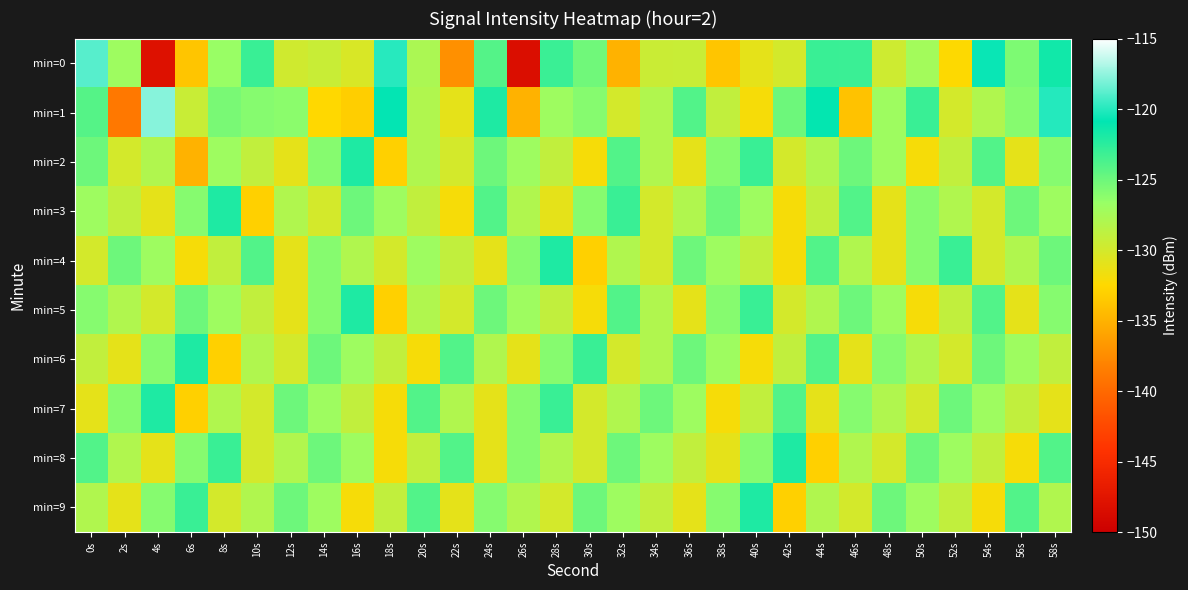

What is the smallest value displayed?

-148.3